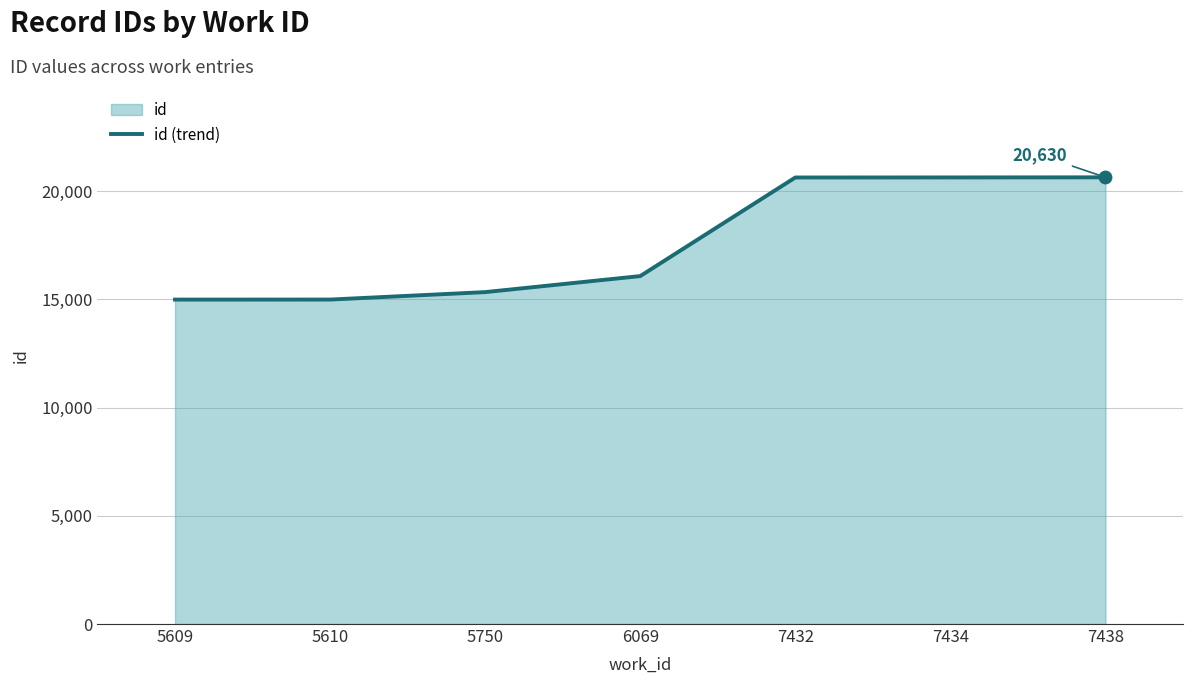

Approximately how many times larger is the value at 5610 compared to 5609?

1.0